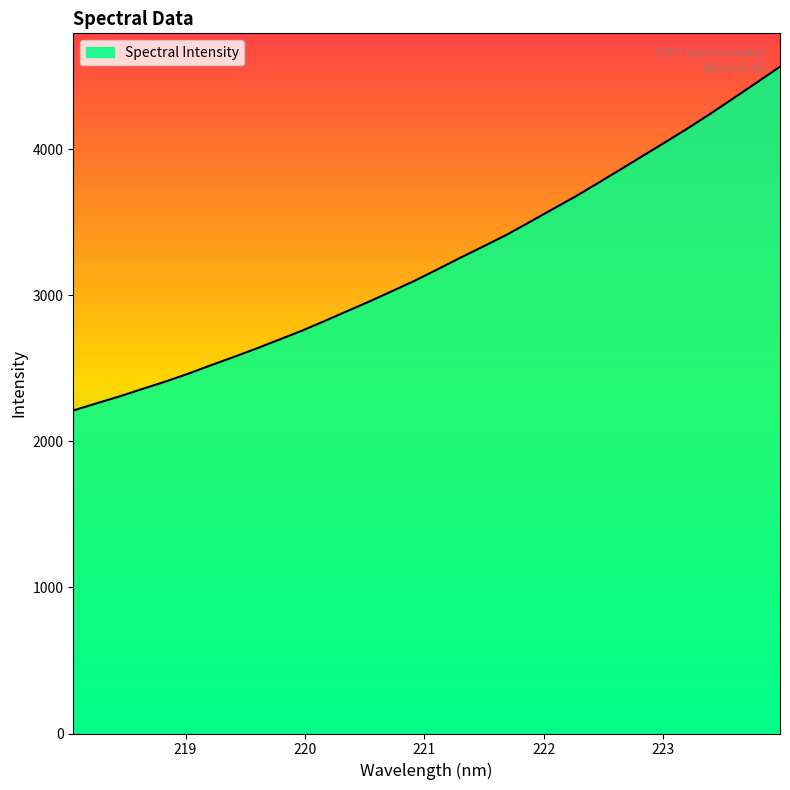

Does the chart display data point markers on the line(s)?

No